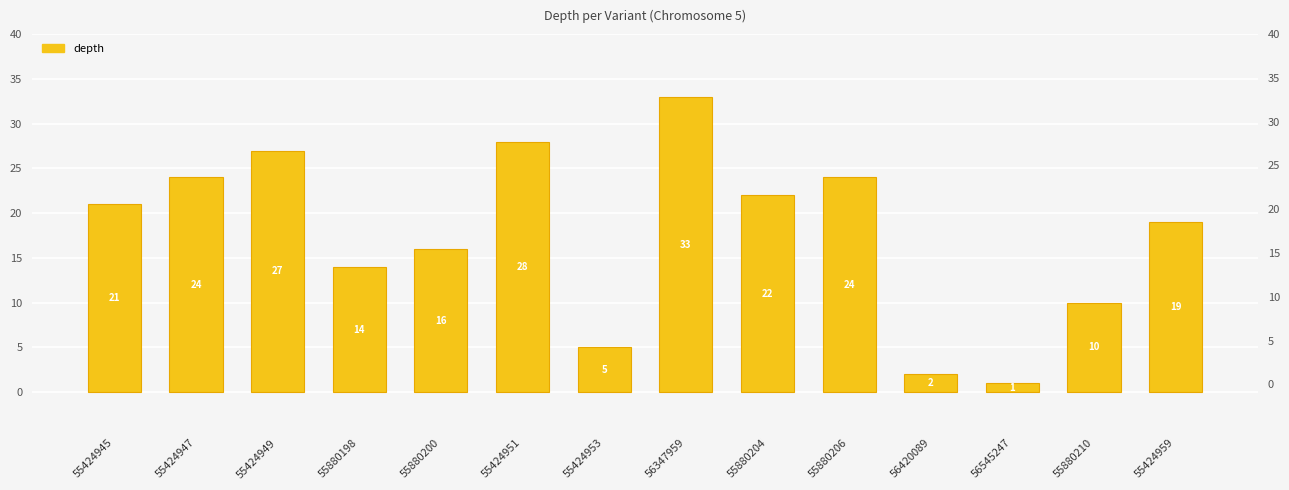

What position from the right is 55880198?

11